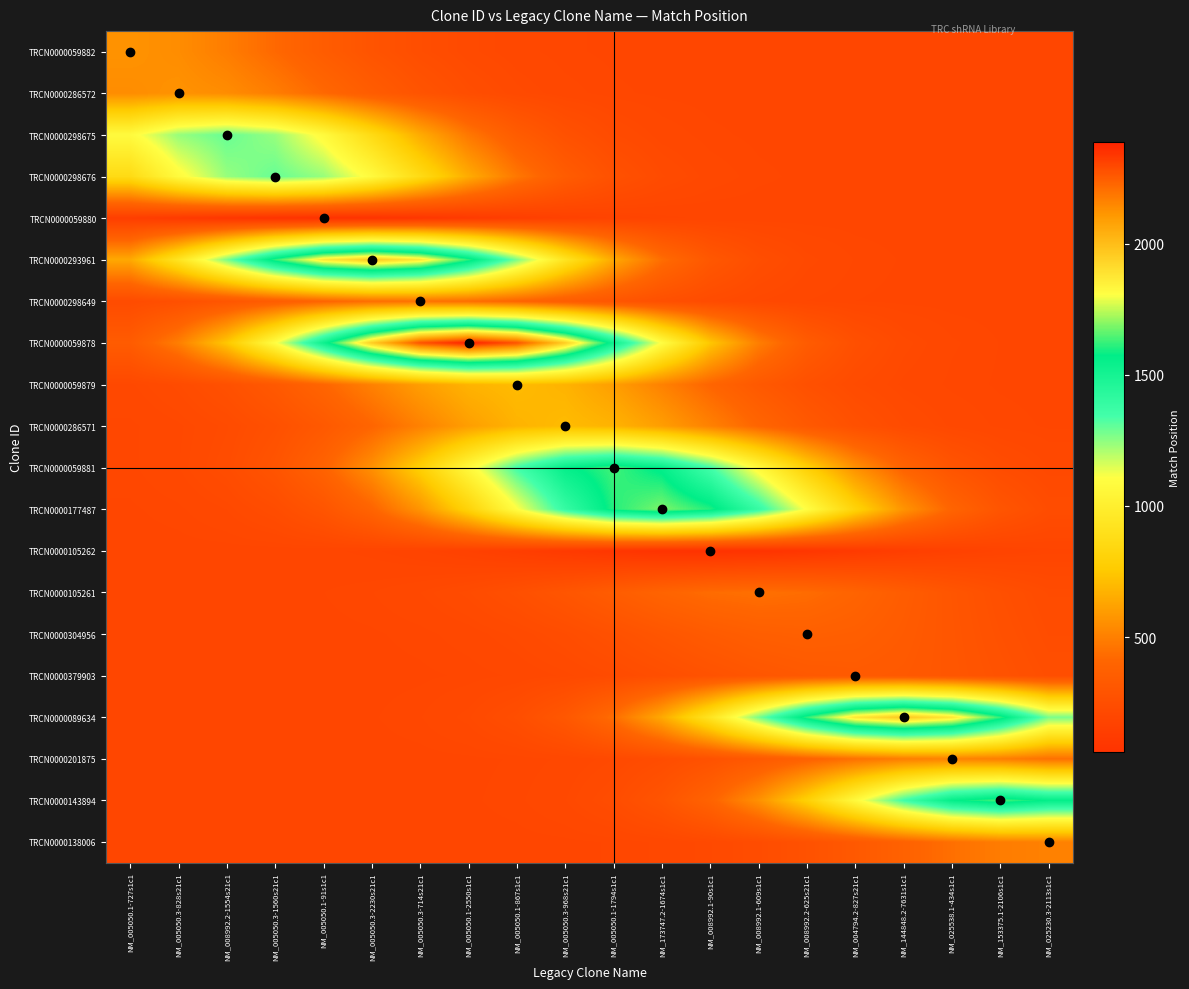

Reading right to left, what are all the values shown in this chart?

TRCN0000059882: NM_025230.3-2113s1c1=200.0	NM_153375.1-2106s1c1=200.0	NM_025538.1-434s1c1=200.0	NM_144848.2-7631s1c1=200.0	NM_004794.2-827s21c1=200.0	NM_008992.2-625s21c1=200.0	NM_008992.1-609s1c1=200.0	NM_008992.1-90s1c1=200.1	NM_173747.2-1674s1c1=200.4	NM_005050.1-1794s1c1=201.4	NM_005050.3-968s21c1=204.1	NM_005050.1-867s1c1=210.4	NM_005050.1-2550s1c1=224.0	NM_005050.3-714s21c1=249.4	NM_005050.3-2230s21c1=291.0	NM_005050.1-91s1c1=350.1	NM_005050.3-1560s21c1=421.4	NM_008992.2-1554s21c1=492.3	NM_005050.3-828s21c1=545.3	NM_005050.1-727s1c1=565.0
TRCN0000286572: NM_025230.3-2113s1c1=200.0	NM_153375.1-2106s1c1=200.0	NM_025538.1-434s1c1=200.0	NM_144848.2-7631s1c1=200.0	NM_004794.2-827s21c1=200.0	NM_008992.2-625s21c1=200.0	NM_008992.1-609s1c1=200.1	NM_008992.1-90s1c1=200.4	NM_173747.2-1674s1c1=201.4	NM_005050.1-1794s1c1=204.1	NM_005050.3-968s21c1=210.4	NM_005050.1-867s1c1=224.0	NM_005050.1-2550s1c1=249.4	NM_005050.3-714s21c1=291.0	NM_005050.3-2230s21c1=350.1	NM_005050.1-91s1c1=421.4	NM_005050.3-1560s21c1=492.3	NM_008992.2-1554s21c1=545.3	NM_005050.3-828s21c1=565.0	NM_005050.1-727s1c1=545.3
TRCN0000298675: NM_025230.3-2113s1c1=200.0	NM_153375.1-2106s1c1=200.0	NM_025538.1-434s1c1=200.0	NM_144848.2-7631s1c1=200.0	NM_004794.2-827s21c1=200.1	NM_008992.2-625s21c1=200.4	NM_008992.1-609s1c1=201.3	NM_008992.1-90s1c1=204.2	NM_173747.2-1674s1c1=212.2	NM_005050.1-1794s1c1=231.3	NM_005050.3-968s21c1=272.1	NM_005050.1-867s1c1=348.5	NM_005050.1-2550s1c1=473.5	NM_005050.3-714s21c1=651.0	NM_005050.3-2230s21c1=865.4	NM_005050.1-91s1c1=1078.4	NM_005050.3-1560s21c1=1237.7	NM_008992.2-1554s21c1=1297.0	NM_005050.3-828s21c1=1237.7	NM_005050.1-727s1c1=1078.4
TRCN0000298676: NM_025230.3-2113s1c1=200.0	NM_153375.1-2106s1c1=200.0	NM_025538.1-434s1c1=200.0	NM_144848.2-7631s1c1=200.1	NM_004794.2-827s21c1=200.4	NM_008992.2-625s21c1=201.3	NM_008992.1-609s1c1=204.2	NM_008992.1-90s1c1=212.2	NM_173747.2-1674s1c1=231.3	NM_005050.1-1794s1c1=272.1	NM_005050.3-968s21c1=348.5	NM_005050.1-867s1c1=473.5	NM_005050.1-2550s1c1=651.0	NM_005050.3-714s21c1=865.4	NM_005050.3-2230s21c1=1078.4	NM_005050.1-91s1c1=1237.7	NM_005050.3-1560s21c1=1297.0	NM_008992.2-1554s21c1=1237.7	NM_005050.3-828s21c1=1078.4	NM_005050.1-727s1c1=865.4
TRCN0000059880: NM_025230.3-2113s1c1=200.0	NM_153375.1-2106s1c1=200.0	NM_025538.1-434s1c1=200.0	NM_144848.2-7631s1c1=200.0	NM_004794.2-827s21c1=199.8	NM_008992.2-625s21c1=199.5	NM_008992.1-609s1c1=198.5	NM_008992.1-90s1c1=196.1	NM_173747.2-1674s1c1=190.9	NM_005050.1-1794s1c1=181.3	NM_005050.3-968s21c1=165.6	NM_005050.1-867s1c1=143.3	NM_005050.1-2550s1c1=116.3	NM_005050.3-714s21c1=89.5	NM_005050.3-2230s21c1=69.5	NM_005050.1-91s1c1=62.0	NM_005050.3-1560s21c1=69.5	NM_008992.2-1554s21c1=89.5	NM_005050.3-828s21c1=116.3	NM_005050.1-727s1c1=143.3
TRCN0000293961: NM_025230.3-2113s1c1=200.0	NM_153375.1-2106s1c1=200.1	NM_025538.1-434s1c1=200.6	NM_144848.2-7631s1c1=202.1	NM_004794.2-827s21c1=206.8	NM_008992.2-625s21c1=219.6	NM_008992.1-609s1c1=250.5	NM_008992.1-90s1c1=316.1	NM_173747.2-1674s1c1=439.1	NM_005050.1-1794s1c1=640.6	NM_005050.3-968s21c1=926.4	NM_005050.1-867s1c1=1271.7	NM_005050.1-2550s1c1=1614.9	NM_005050.3-714s21c1=1871.5	NM_005050.3-2230s21c1=1967.0	NM_005050.1-91s1c1=1871.5	NM_005050.3-1560s21c1=1614.9	NM_008992.2-1554s21c1=1271.7	NM_005050.3-828s21c1=926.4	NM_005050.1-727s1c1=640.6
TRCN0000298649: NM_025230.3-2113s1c1=200.0	NM_153375.1-2106s1c1=200.1	NM_025538.1-434s1c1=200.3	NM_144848.2-7631s1c1=201.0	NM_004794.2-827s21c1=202.8	NM_008992.2-625s21c1=207.2	NM_008992.1-609s1c1=216.5	NM_008992.1-90s1c1=234.0	NM_173747.2-1674s1c1=262.6	NM_005050.1-1794s1c1=303.2	NM_005050.3-968s21c1=352.2	NM_005050.1-867s1c1=401.0	NM_005050.1-2550s1c1=437.4	NM_005050.3-714s21c1=451.0	NM_005050.3-2230s21c1=437.4	NM_005050.1-91s1c1=401.0	NM_005050.3-1560s21c1=352.2	NM_008992.2-1554s21c1=303.2	NM_005050.3-828s21c1=262.6	NM_005050.1-727s1c1=234.0
TRCN0000059878: NM_025230.3-2113s1c1=200.7	NM_153375.1-2106s1c1=202.6	NM_025538.1-434s1c1=208.5	NM_144848.2-7631s1c1=224.3	NM_004794.2-827s21c1=262.5	NM_008992.2-625s21c1=343.8	NM_008992.1-609s1c1=496.1	NM_008992.1-90s1c1=745.6	NM_173747.2-1674s1c1=1099.5	NM_005050.1-1794s1c1=1527.1	NM_005050.3-968s21c1=1952.0	NM_005050.1-867s1c1=2269.8	NM_005050.1-2550s1c1=2388.0	NM_005050.3-714s21c1=2269.8	NM_005050.3-2230s21c1=1952.0	NM_005050.1-91s1c1=1527.1	NM_005050.3-1560s21c1=1099.5	NM_008992.2-1554s21c1=745.6	NM_005050.3-828s21c1=496.1	NM_005050.1-727s1c1=343.8
TRCN0000059879: NM_025230.3-2113s1c1=200.6	NM_153375.1-2106s1c1=202.0	NM_025538.1-434s1c1=205.6	NM_144848.2-7631s1c1=214.4	NM_004794.2-827s21c1=233.2	NM_008992.2-625s21c1=268.3	NM_008992.1-609s1c1=325.9	NM_008992.1-90s1c1=407.6	NM_173747.2-1674s1c1=506.3	NM_005050.1-1794s1c1=604.4	NM_005050.3-968s21c1=677.7	NM_005050.1-867s1c1=705.0	NM_005050.1-2550s1c1=677.7	NM_005050.3-714s21c1=604.4	NM_005050.3-2230s21c1=506.3	NM_005050.1-91s1c1=407.6	NM_005050.3-1560s21c1=325.9	NM_008992.2-1554s21c1=268.3	NM_005050.3-828s21c1=233.2	NM_005050.1-727s1c1=214.4
TRCN0000286571: NM_025230.3-2113s1c1=202.0	NM_153375.1-2106s1c1=205.6	NM_025538.1-434s1c1=214.4	NM_144848.2-7631s1c1=233.2	NM_004794.2-827s21c1=268.3	NM_008992.2-625s21c1=325.9	NM_008992.1-609s1c1=407.6	NM_008992.1-90s1c1=506.3	NM_173747.2-1674s1c1=604.4	NM_005050.1-1794s1c1=677.7	NM_005050.3-968s21c1=705.0	NM_005050.1-867s1c1=677.7	NM_005050.1-2550s1c1=604.4	NM_005050.3-714s21c1=506.3	NM_005050.3-2230s21c1=407.6	NM_005050.1-91s1c1=325.9	NM_005050.3-1560s21c1=268.3	NM_008992.2-1554s21c1=233.2	NM_005050.3-828s21c1=214.4	NM_005050.1-727s1c1=205.6
TRCN0000059881: NM_025230.3-2113s1c1=215.9	NM_153375.1-2106s1c1=240.9	NM_025538.1-434s1c1=294.1	NM_144848.2-7631s1c1=393.8	NM_004794.2-827s21c1=557.1	NM_008992.2-625s21c1=788.7	NM_008992.1-609s1c1=1068.6	NM_008992.1-90s1c1=1346.7	NM_173747.2-1674s1c1=1554.6	NM_005050.1-1794s1c1=1632.0	NM_005050.3-968s21c1=1554.6	NM_005050.1-867s1c1=1346.7	NM_005050.1-2550s1c1=1068.6	NM_005050.3-714s21c1=788.7	NM_005050.3-2230s21c1=557.1	NM_005050.1-91s1c1=393.8	NM_005050.3-1560s21c1=294.1	NM_008992.2-1554s21c1=240.9	NM_005050.3-828s21c1=215.9	NM_005050.1-727s1c1=205.5
TRCN0000177487: NM_025230.3-2113s1c1=242.4	NM_153375.1-2106s1c1=297.7	NM_025538.1-434s1c1=401.1	NM_144848.2-7631s1c1=570.5	NM_004794.2-827s21c1=810.9	NM_008992.2-625s21c1=1101.3	NM_008992.1-609s1c1=1389.9	NM_008992.1-90s1c1=1605.7	NM_173747.2-1674s1c1=1686.0	NM_005050.1-1794s1c1=1605.7	NM_005050.3-968s21c1=1389.9	NM_005050.1-867s1c1=1101.3	NM_005050.1-2550s1c1=810.9	NM_005050.3-714s21c1=570.5	NM_005050.3-2230s21c1=401.1	NM_005050.1-91s1c1=297.7	NM_005050.3-1560s21c1=242.4	NM_008992.2-1554s21c1=216.5	NM_005050.3-828s21c1=205.7	NM_005050.1-727s1c1=201.8
TRCN0000105262: NM_025230.3-2113s1c1=190.9	NM_153375.1-2106s1c1=181.3	NM_025538.1-434s1c1=165.6	NM_144848.2-7631s1c1=143.3	NM_004794.2-827s21c1=116.3	NM_008992.2-625s21c1=89.5	NM_008992.1-609s1c1=69.5	NM_008992.1-90s1c1=62.0	NM_173747.2-1674s1c1=69.5	NM_005050.1-1794s1c1=89.5	NM_005050.3-968s21c1=116.3	NM_005050.1-867s1c1=143.3	NM_005050.1-2550s1c1=165.6	NM_005050.3-714s21c1=181.3	NM_005050.3-2230s21c1=190.9	NM_005050.1-91s1c1=196.1	NM_005050.3-1560s21c1=198.5	NM_008992.2-1554s21c1=199.5	NM_005050.3-828s21c1=199.8	NM_005050.1-727s1c1=200.0
TRCN0000105261: NM_025230.3-2113s1c1=233.6	NM_153375.1-2106s1c1=261.8	NM_025538.1-434s1c1=302.0	NM_144848.2-7631s1c1=350.4	NM_004794.2-827s21c1=398.6	NM_008992.2-625s21c1=434.6	NM_008992.1-609s1c1=448.0	NM_008992.1-90s1c1=434.6	NM_173747.2-1674s1c1=398.6	NM_005050.1-1794s1c1=350.4	NM_005050.3-968s21c1=302.0	NM_005050.1-867s1c1=261.8	NM_005050.1-2550s1c1=233.6	NM_005050.3-714s21c1=216.3	NM_005050.3-2230s21c1=207.1	NM_005050.1-91s1c1=202.8	NM_005050.3-1560s21c1=201.0	NM_008992.2-1554s21c1=200.3	NM_005050.3-828s21c1=200.1	NM_005050.1-727s1c1=200.0
TRCN0000304956: NM_025230.3-2113s1c1=243.1	NM_153375.1-2106s1c1=271.1	NM_025538.1-434s1c1=304.9	NM_144848.2-7631s1c1=338.5	NM_004794.2-827s21c1=363.7	NM_008992.2-625s21c1=373.0	NM_008992.1-609s1c1=363.7	NM_008992.1-90s1c1=338.5	NM_173747.2-1674s1c1=304.9	NM_005050.1-1794s1c1=271.1	NM_005050.3-968s21c1=243.1	NM_005050.1-867s1c1=223.4	NM_005050.1-2550s1c1=211.4	NM_005050.3-714s21c1=204.9	NM_005050.3-2230s21c1=201.9	NM_005050.1-91s1c1=200.7	NM_005050.3-1560s21c1=200.2	NM_008992.2-1554s21c1=200.1	NM_005050.3-828s21c1=200.0	NM_005050.1-727s1c1=200.0
TRCN0000379903: NM_025230.3-2113s1c1=255.1	NM_153375.1-2106s1c1=281.3	NM_025538.1-434s1c1=307.3	NM_144848.2-7631s1c1=326.8	NM_004794.2-827s21c1=334.0	NM_008992.2-625s21c1=326.8	NM_008992.1-609s1c1=307.3	NM_008992.1-90s1c1=281.3	NM_173747.2-1674s1c1=255.1	NM_005050.1-1794s1c1=233.4	NM_005050.3-968s21c1=218.1	NM_005050.1-867s1c1=208.8	NM_005050.1-2550s1c1=203.8	NM_005050.3-714s21c1=201.5	NM_005050.3-2230s21c1=200.5	NM_005050.1-91s1c1=200.2	NM_005050.3-1560s21c1=200.0	NM_008992.2-1554s21c1=200.0	NM_005050.3-828s21c1=200.0	NM_005050.1-727s1c1=200.0
TRCN0000089634: NM_025230.3-2113s1c1=1276.0	NM_153375.1-2106s1c1=1620.5	NM_025538.1-434s1c1=1878.1	NM_144848.2-7631s1c1=1974.0	NM_004794.2-827s21c1=1878.1	NM_008992.2-625s21c1=1620.5	NM_008992.1-609s1c1=1276.0	NM_008992.1-90s1c1=929.3	NM_173747.2-1674s1c1=642.4	NM_005050.1-1794s1c1=440.1	NM_005050.3-968s21c1=316.6	NM_005050.1-867s1c1=250.7	NM_005050.1-2550s1c1=219.7	NM_005050.3-714s21c1=206.9	NM_005050.3-2230s21c1=202.1	NM_005050.1-91s1c1=200.6	NM_005050.3-1560s21c1=200.1	NM_008992.2-1554s21c1=200.0	NM_005050.3-828s21c1=200.0	NM_005050.1-727s1c1=200.0
TRCN0000201875: NM_025230.3-2113s1c1=449.8	NM_153375.1-2106s1c1=495.1	NM_025538.1-434s1c1=512.0	NM_144848.2-7631s1c1=495.1	NM_004794.2-827s21c1=449.8	NM_008992.2-625s21c1=389.2	NM_008992.1-609s1c1=328.3	NM_008992.1-90s1c1=277.8	NM_173747.2-1674s1c1=242.2	NM_005050.1-1794s1c1=220.5	NM_005050.3-968s21c1=208.9	NM_005050.1-867s1c1=203.5	NM_005050.1-2550s1c1=201.2	NM_005050.3-714s21c1=200.4	NM_005050.3-2230s21c1=200.1	NM_005050.1-91s1c1=200.0	NM_005050.3-1560s21c1=200.0	NM_008992.2-1554s21c1=200.0	NM_005050.3-828s21c1=200.0	NM_005050.1-727s1c1=200.0
TRCN0000143894: NM_025230.3-2113s1c1=1561.2	NM_153375.1-2106s1c1=1639.0	NM_025538.1-434s1c1=1561.2	NM_144848.2-7631s1c1=1352.3	NM_004794.2-827s21c1=1072.8	NM_008992.2-625s21c1=791.6	NM_008992.1-609s1c1=558.8	NM_008992.1-90s1c1=394.7	NM_173747.2-1674s1c1=294.6	NM_005050.1-1794s1c1=241.1	NM_005050.3-968s21c1=216.0	NM_005050.1-867s1c1=205.6	NM_005050.1-2550s1c1=201.7	NM_005050.3-714s21c1=200.5	NM_005050.3-2230s21c1=200.1	NM_005050.1-91s1c1=200.0	NM_005050.3-1560s21c1=200.0	NM_008992.2-1554s21c1=200.0	NM_005050.3-828s21c1=200.0	NM_005050.1-727s1c1=200.0
TRCN0000138006: NM_025230.3-2113s1c1=506.0	NM_153375.1-2106s1c1=489.5	NM_025538.1-434s1c1=445.0	NM_144848.2-7631s1c1=385.6	NM_004794.2-827s21c1=325.8	NM_008992.2-625s21c1=276.3	NM_008992.1-609s1c1=241.4	NM_008992.1-90s1c1=220.1	NM_173747.2-1674s1c1=208.7	NM_005050.1-1794s1c1=203.4	NM_005050.3-968s21c1=201.2	NM_005050.1-867s1c1=200.4	NM_005050.1-2550s1c1=200.1	NM_005050.3-714s21c1=200.0	NM_005050.3-2230s21c1=200.0	NM_005050.1-91s1c1=200.0	NM_005050.3-1560s21c1=200.0	NM_008992.2-1554s21c1=200.0	NM_005050.3-828s21c1=200.0	NM_005050.1-727s1c1=200.0